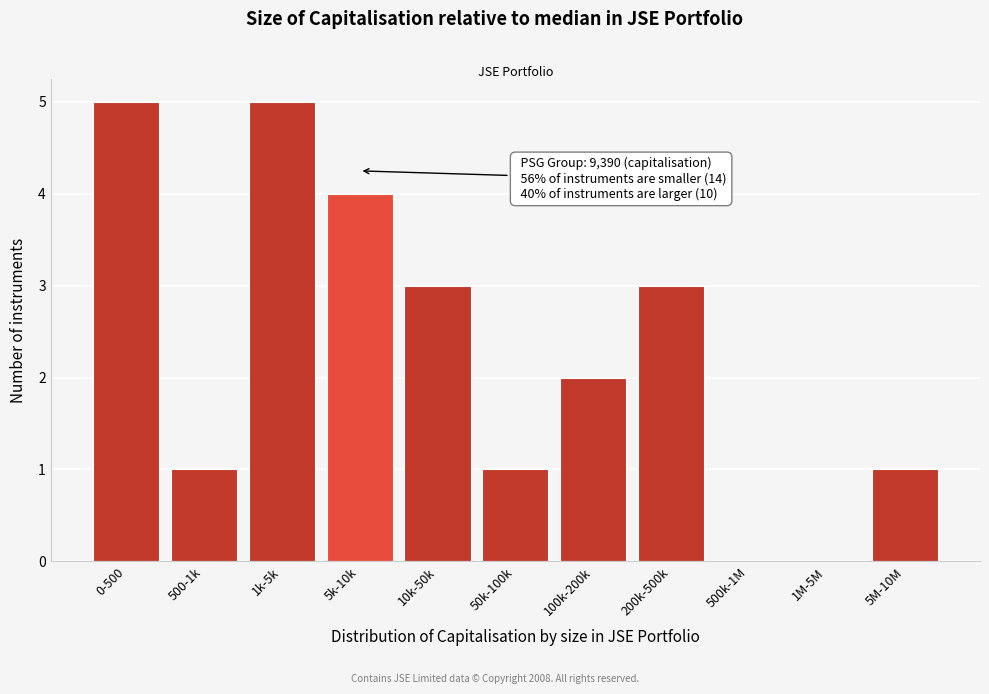

Reading left to right, list all the values displayed in this chart.

0-500=5	500-1k=1	1k-5k=5	5k-10k=4	10k-50k=3	50k-100k=1	100k-200k=2	200k-500k=3	500k-1M=0	1M-5M=0	5M-10M=1